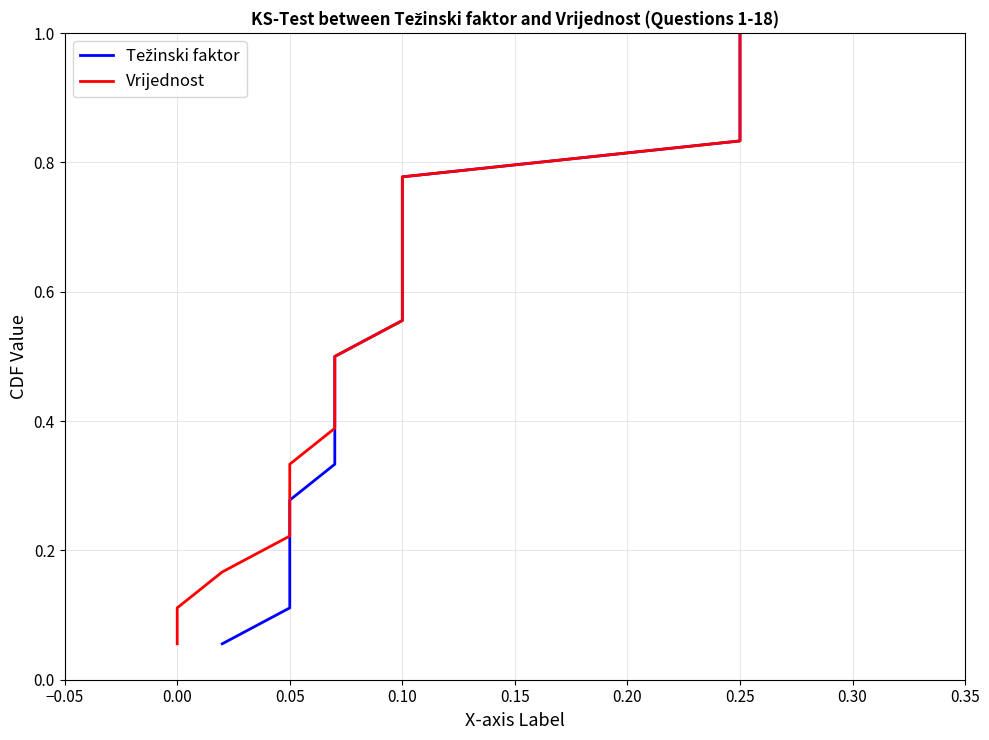

The Vrijednost series shows 0.2 at 0.05. True or false?

False